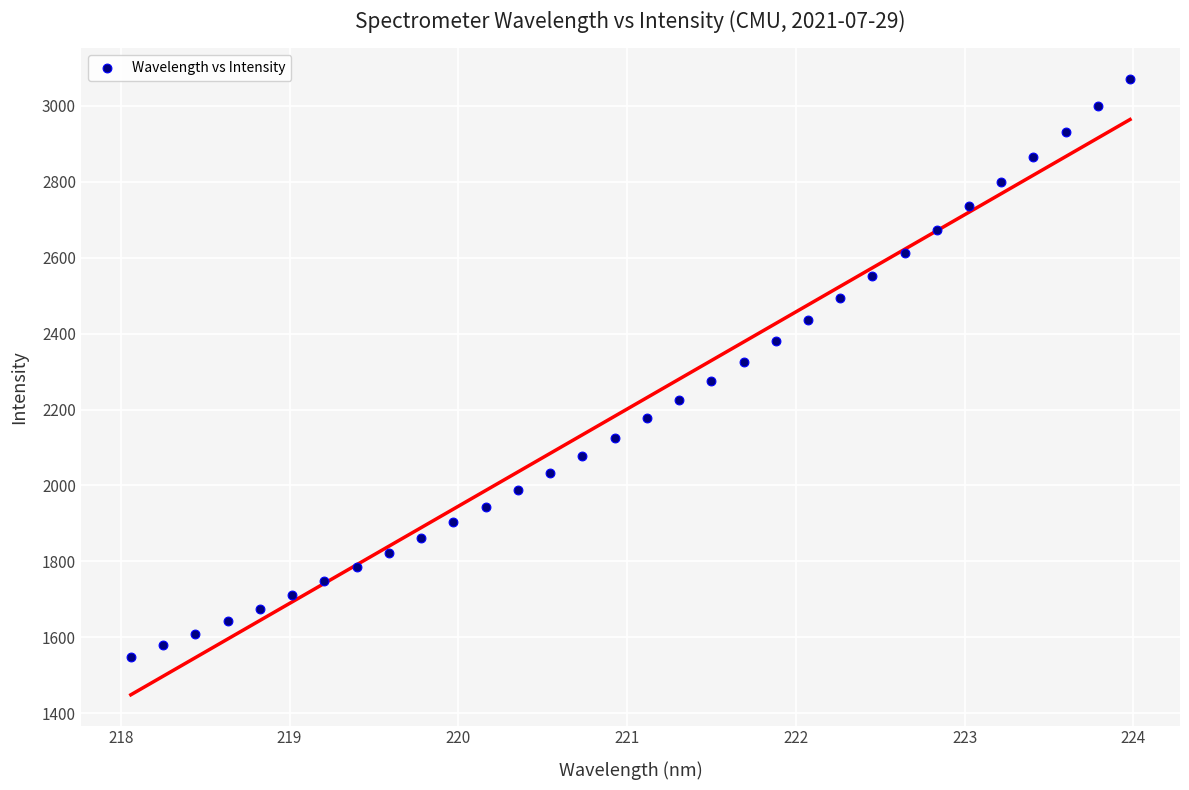

What is the range of X values (max minus min)?

5.9